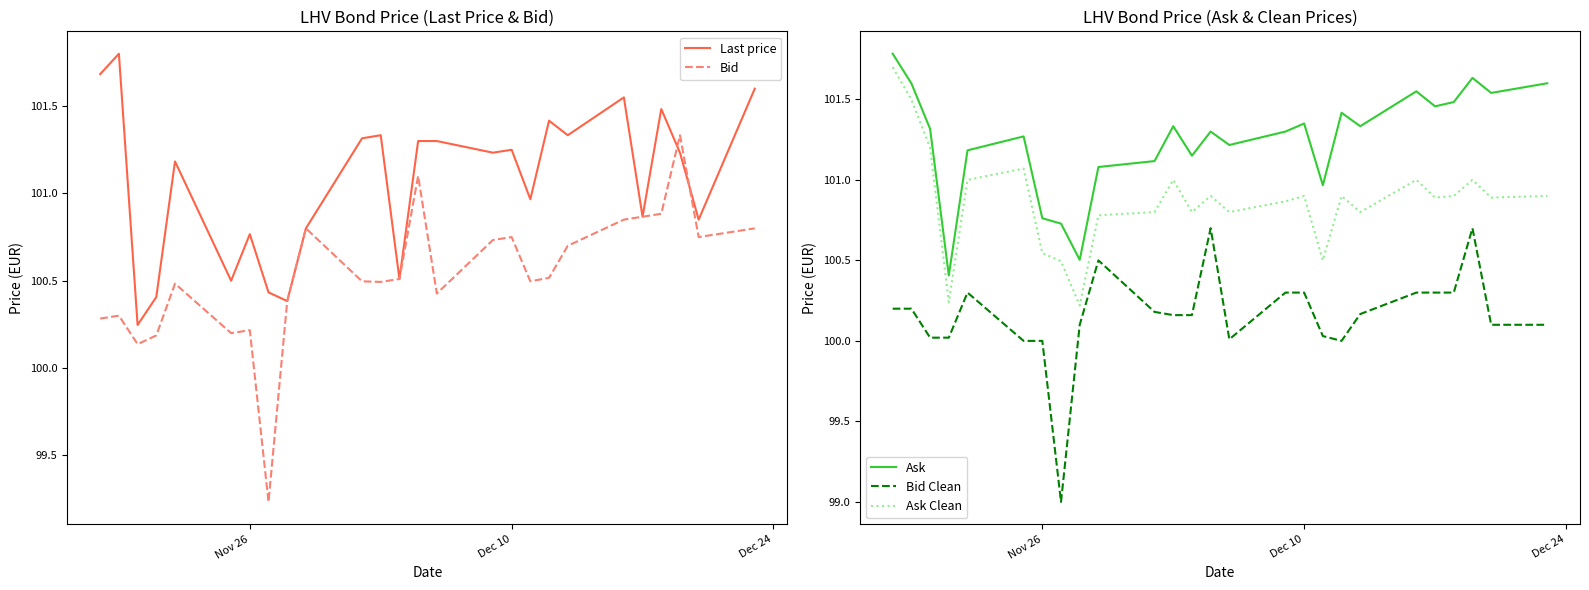

Does the chart have visible grid lines?

No